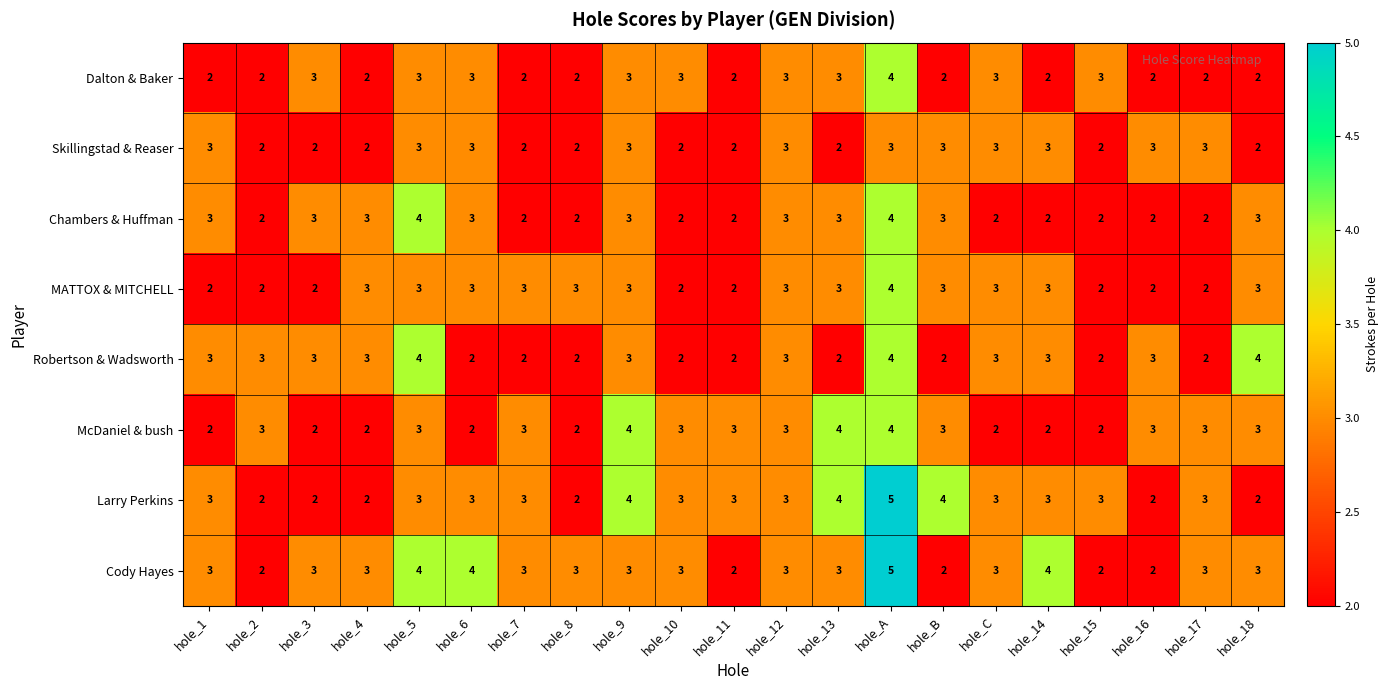

How many Larry Perkins values are between 2 and 3?

17